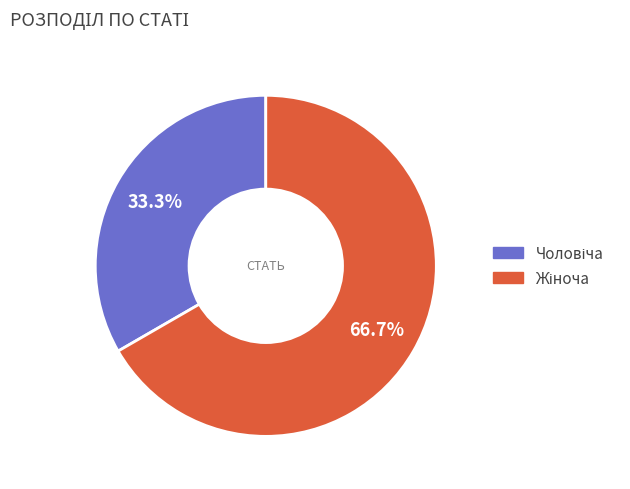

Is there a majority slice in this chart?

Yes